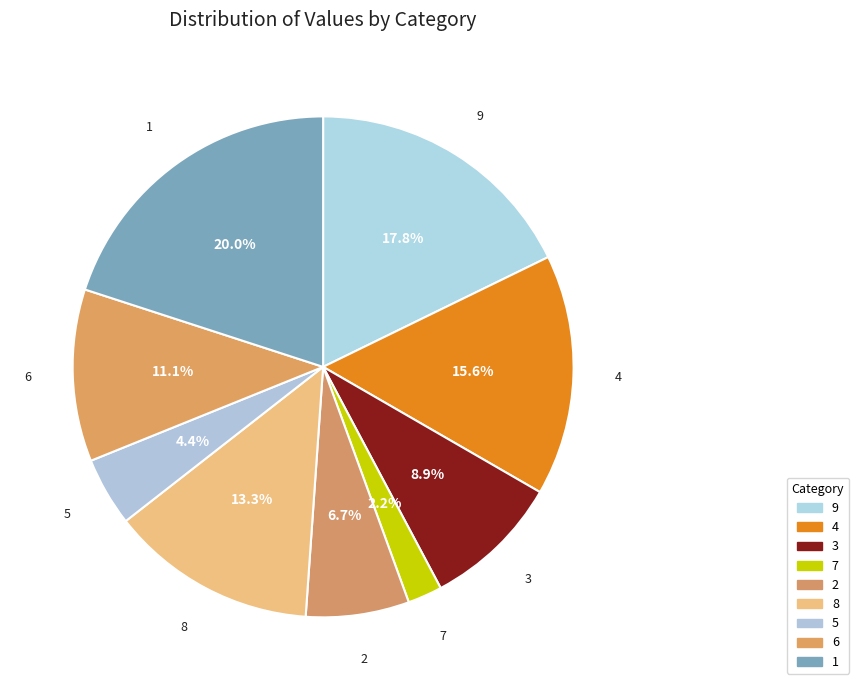

What is the ratio of the value at 6 to the value at 4?

0.7